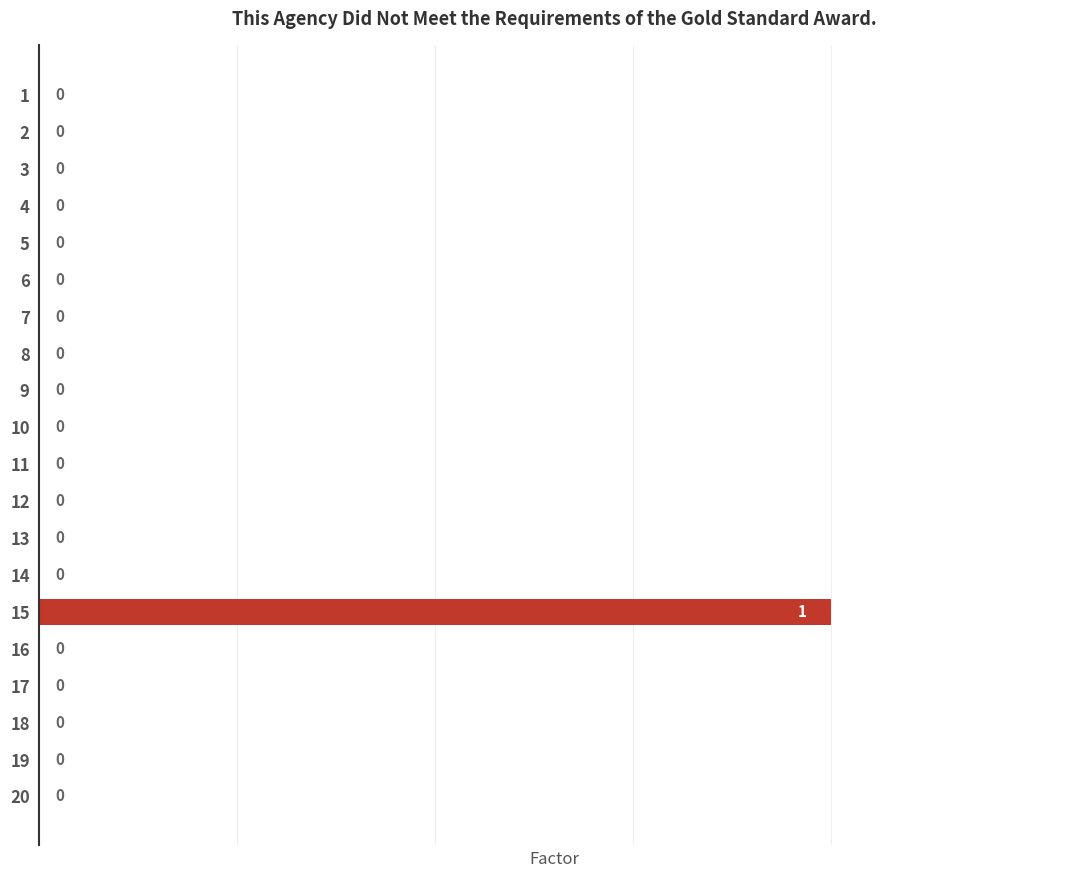

Reading top to bottom, extract all data points from this chart.

1=0	2=0	3=0	4=0	5=0	6=0	7=0	8=0	9=0	10=0	11=0	12=0	13=0	14=0	15=1	16=0	17=0	18=0	19=0	20=0